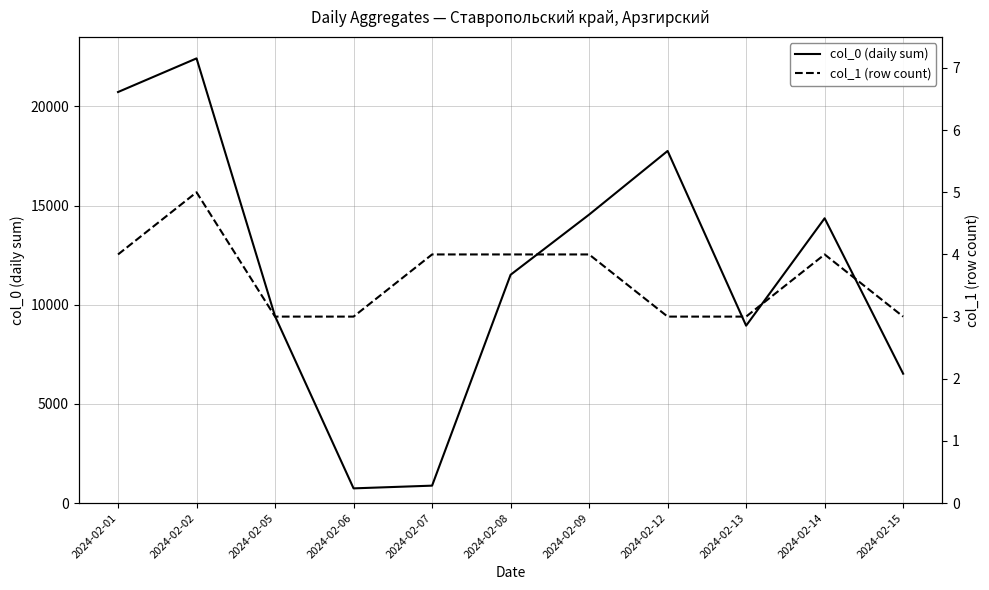

True or false: col_1 (row count) and col_0 (daily sum) intersect in this chart.

False